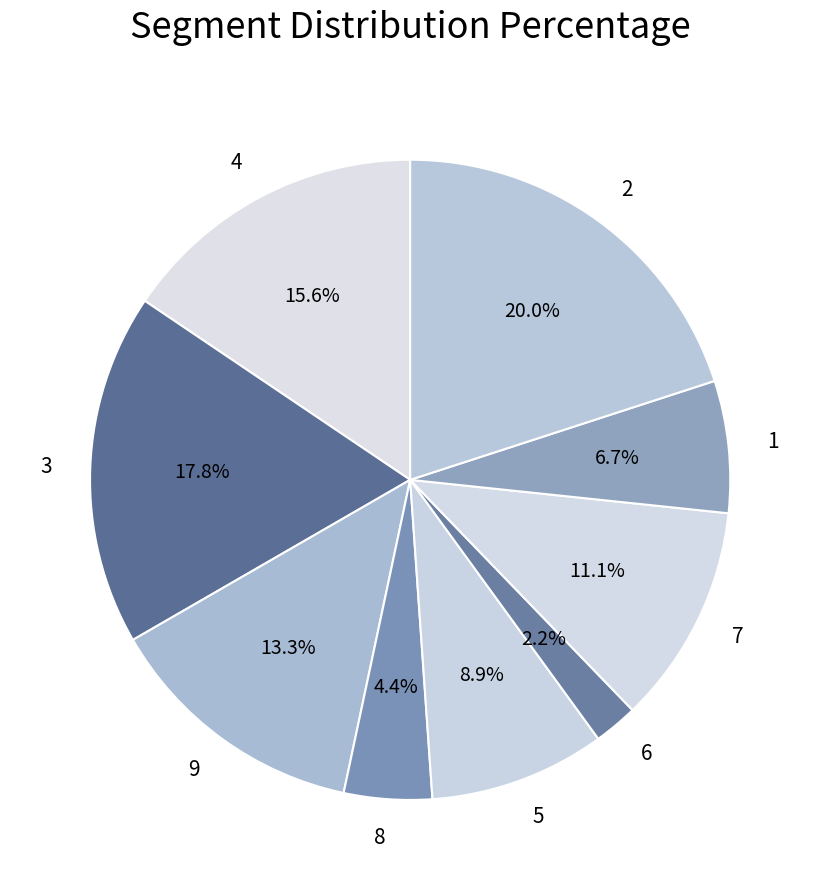

To the nearest percent, what portion does 9 represent?

13%